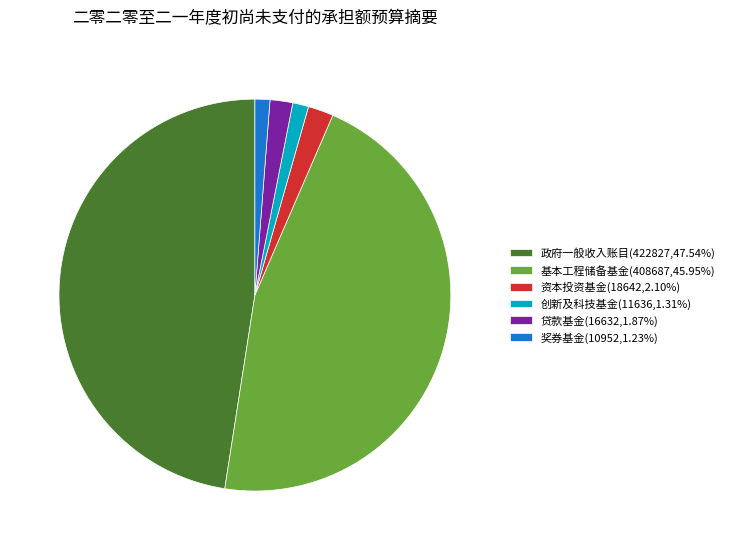

What is the ratio of the value at 贷款基金 to the value at 创新及科技基金?

1.4